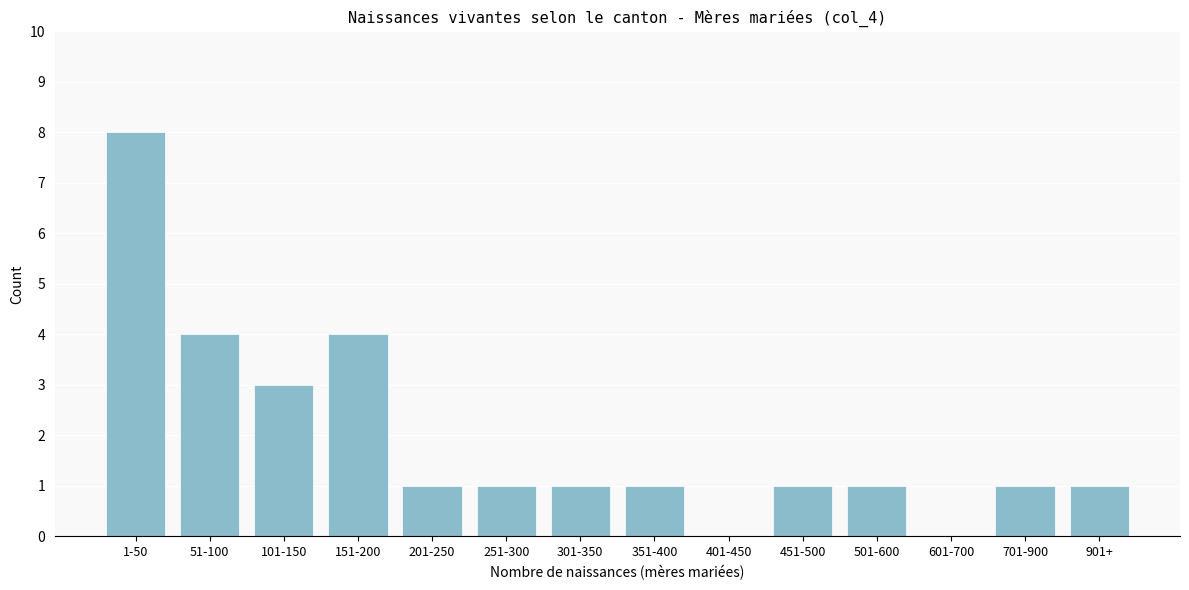

Reading left to right, transcribe all the data shown in this chart.

1-50=8	51-100=4	101-150=3	151-200=4	201-250=1	251-300=1	301-350=1	351-400=1	401-450=0	451-500=1	501-600=1	601-700=0	701-900=1	901+=1